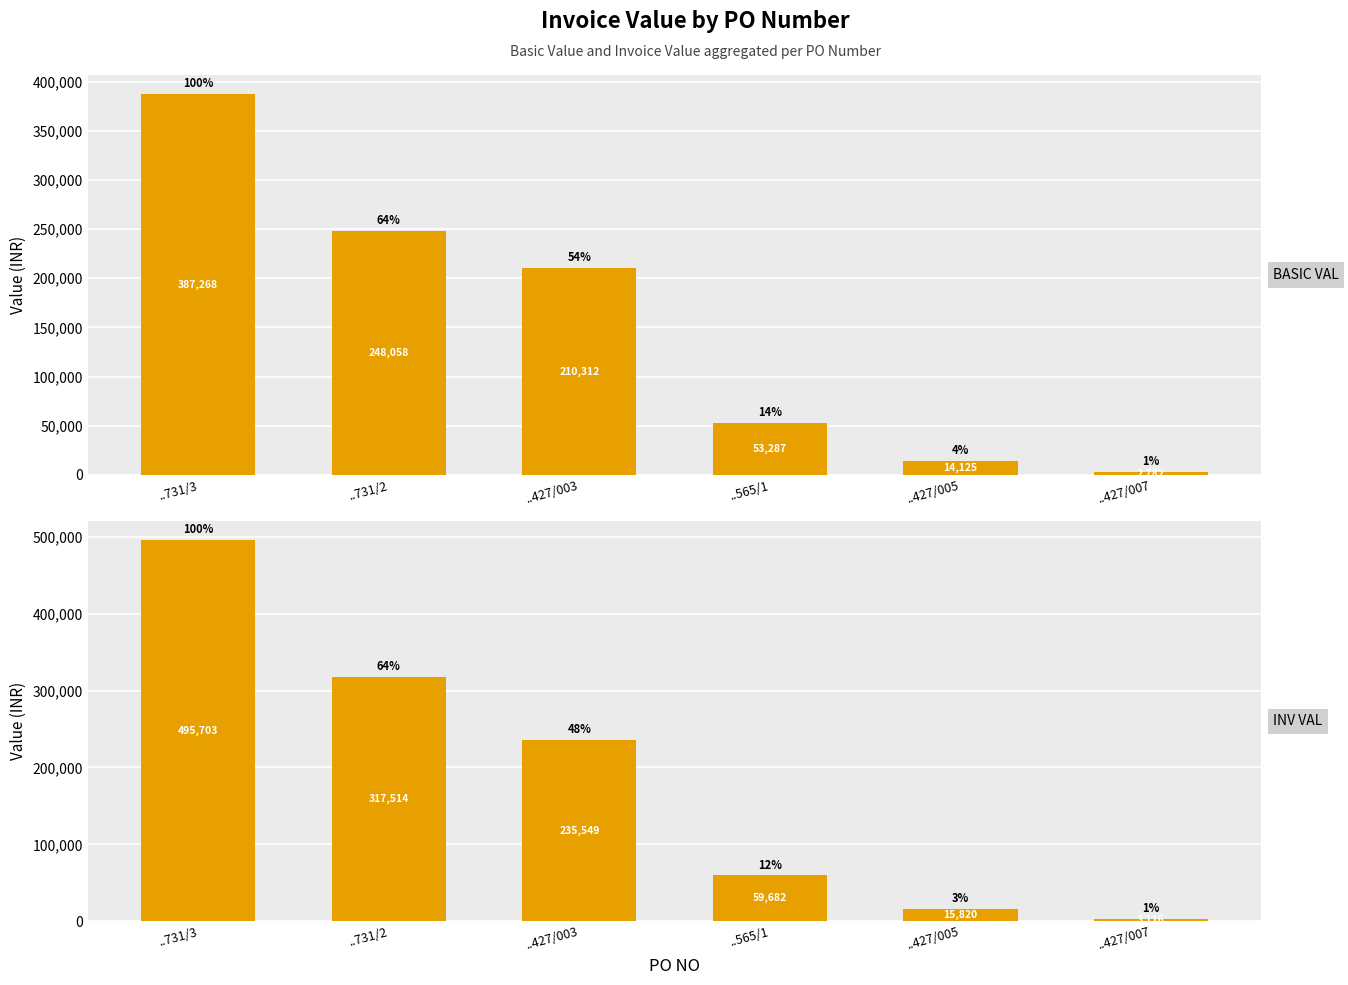

What is the difference between the maximum and minimum values in the BASIC VAL series?

384485.5